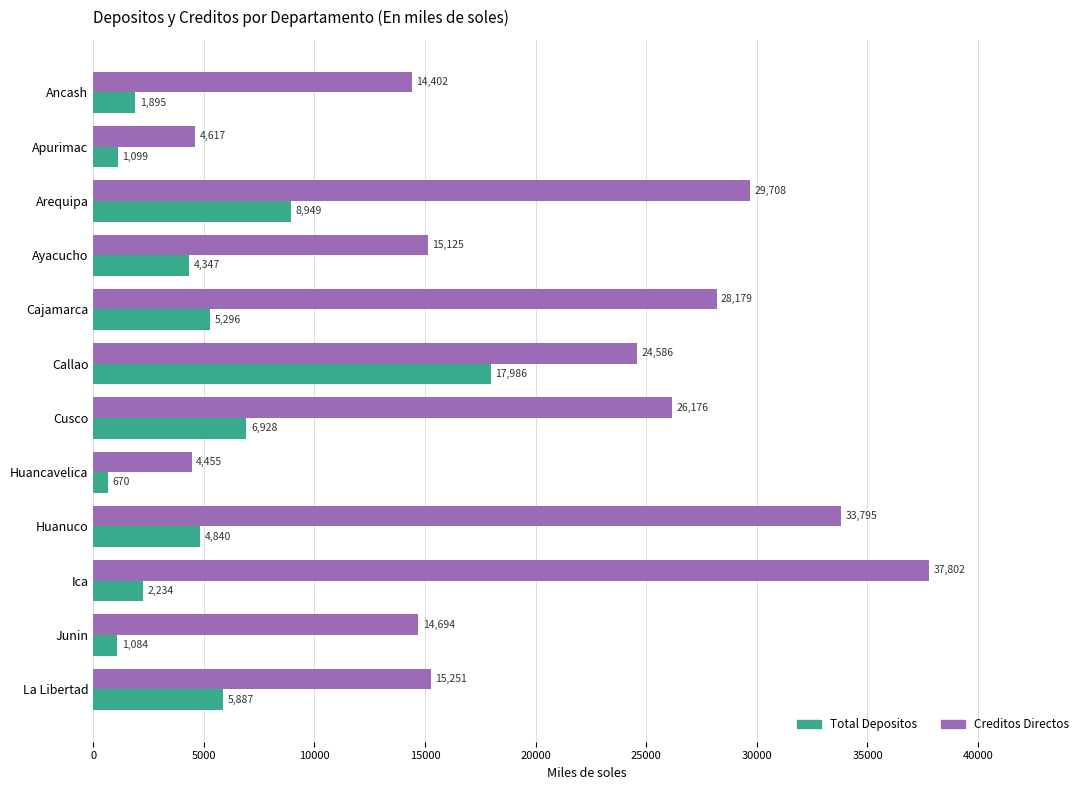

The Total Depositos series shows 2233.8 at Ica. True or false?

True